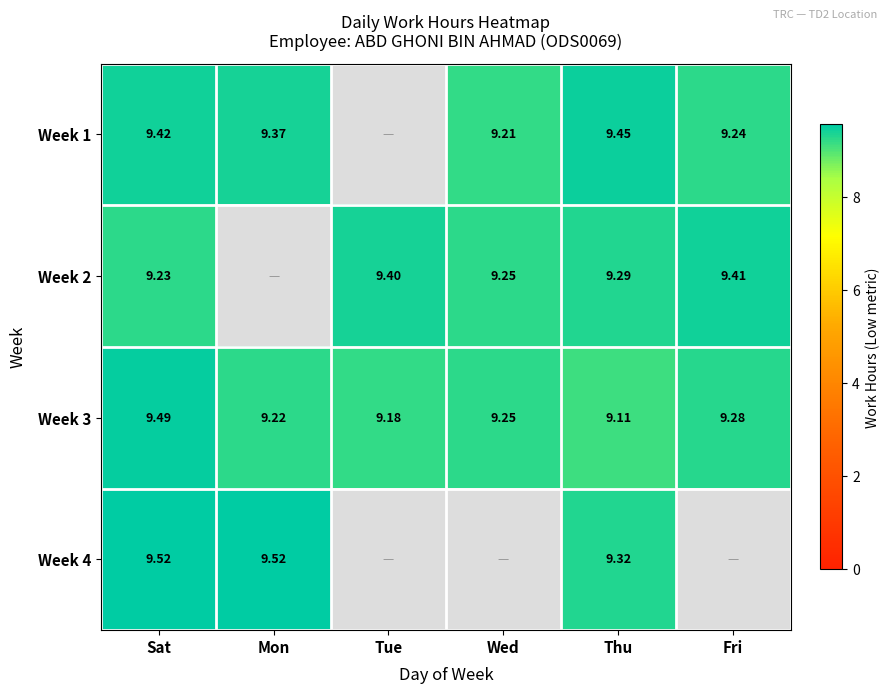

Where is Week 3 nearest to the value 9?

Thu